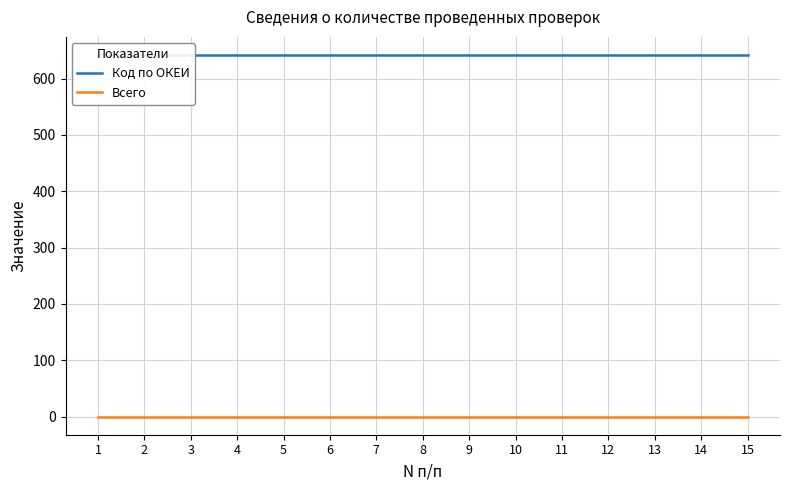

True or false: Всего and Код по ОКЕИ intersect in this chart.

False